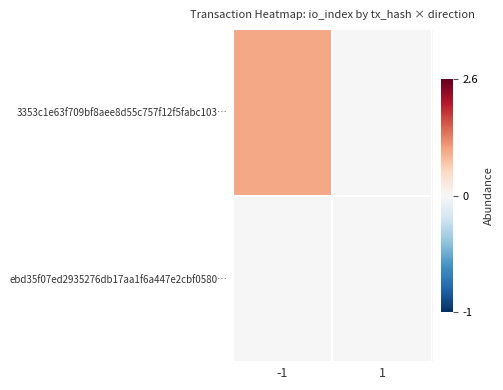

Which series has the largest range (max minus min)?

3353c1e63f709bf8aee8d55c757f12f5fabc103…